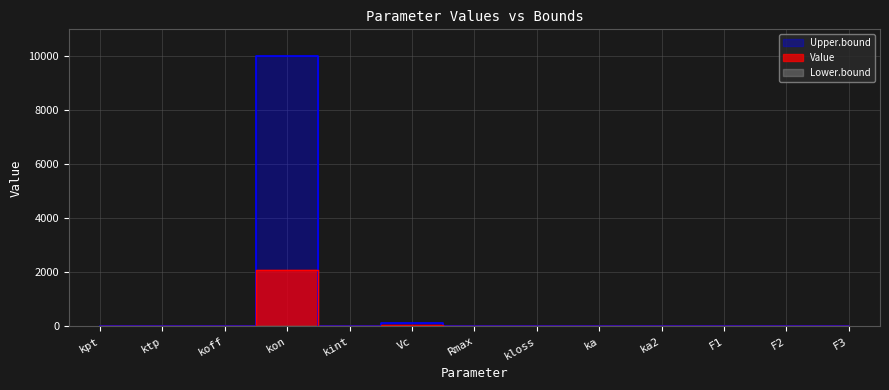

What is the value of the Value point at the 10th from the left?

1.9